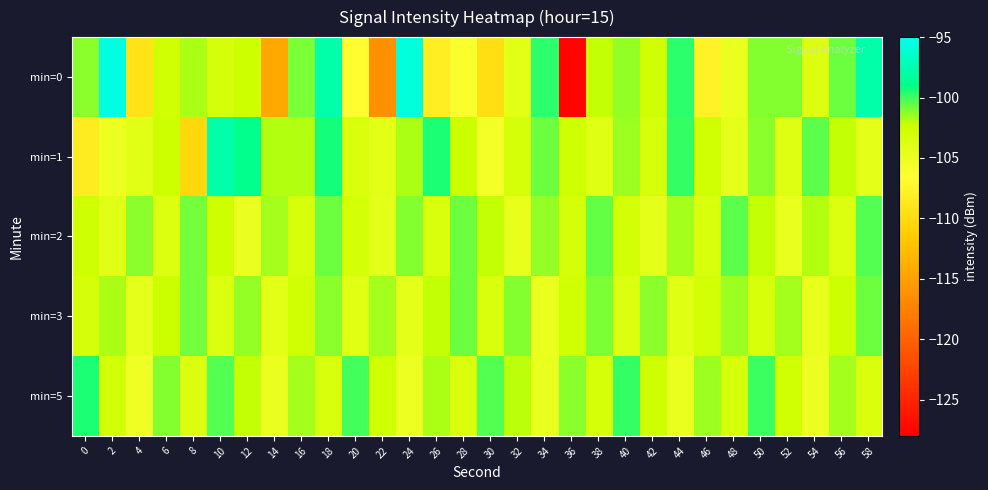

Rank the series at 58 from lowest to highest value.

min=1, min=5, min=3, min=2, min=0